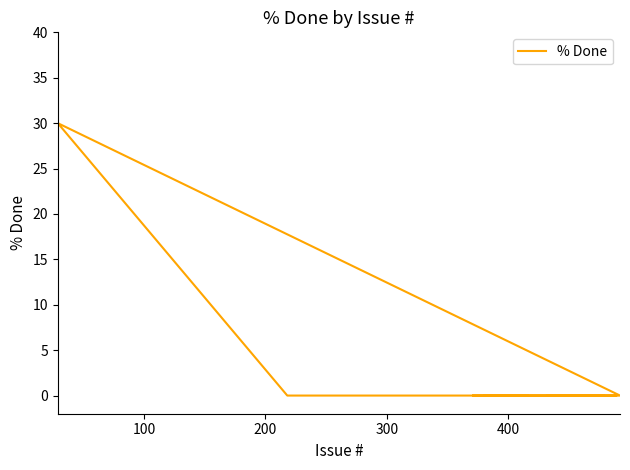

Reading left to right, what are all the values shown in this chart?

0	0	0	0	0	0	0	30	0	0	0	0	0	0	0	0